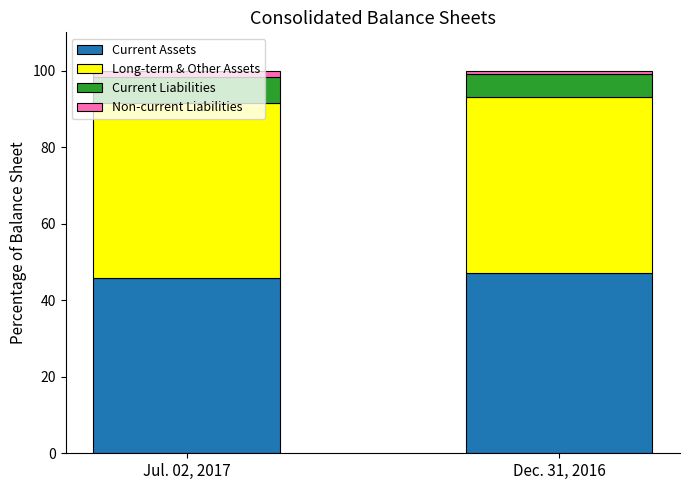

What is the highest value of the Current Assets series?

47.2